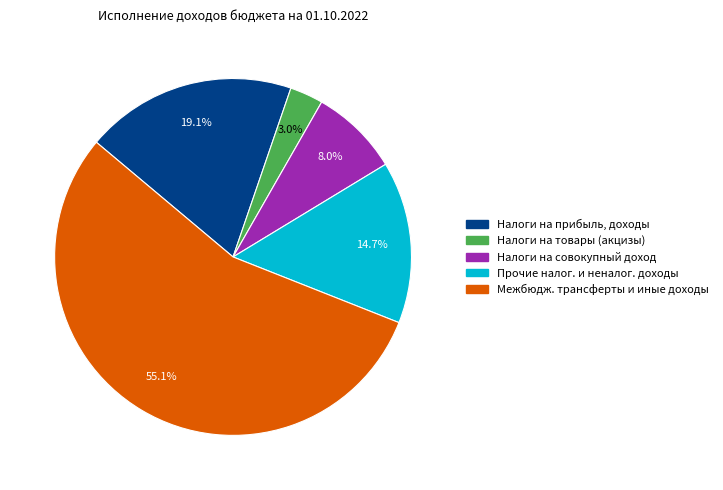

Which category has the biggest portion of the pie?

Межбюдж. трансферты и иные доходы